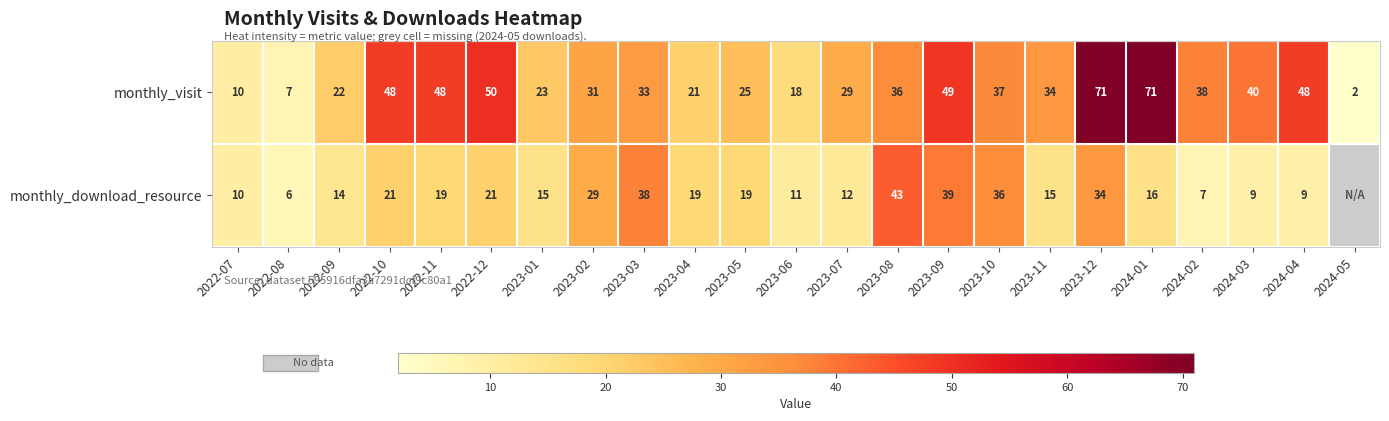

At 2023-08, list the series in order from largest to smallest.

monthly_download_resource, monthly_visit